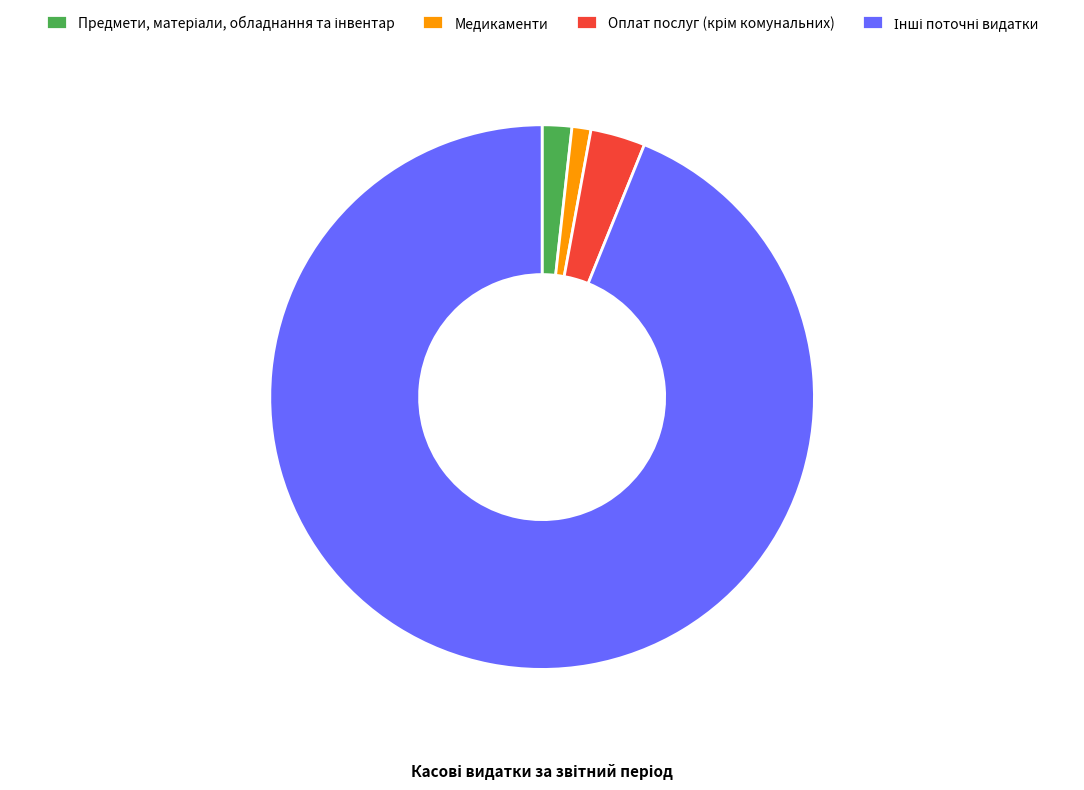

Which slice is the smallest?

Медикаменти